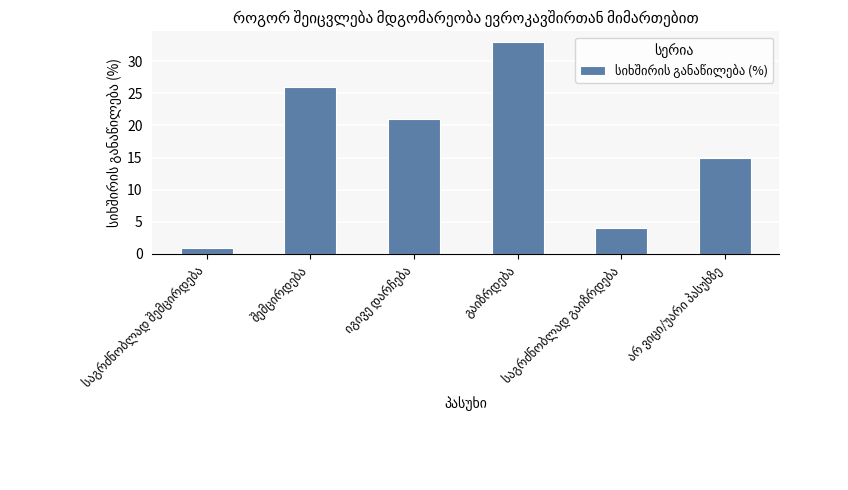

What is the maximum value shown in the chart?

33